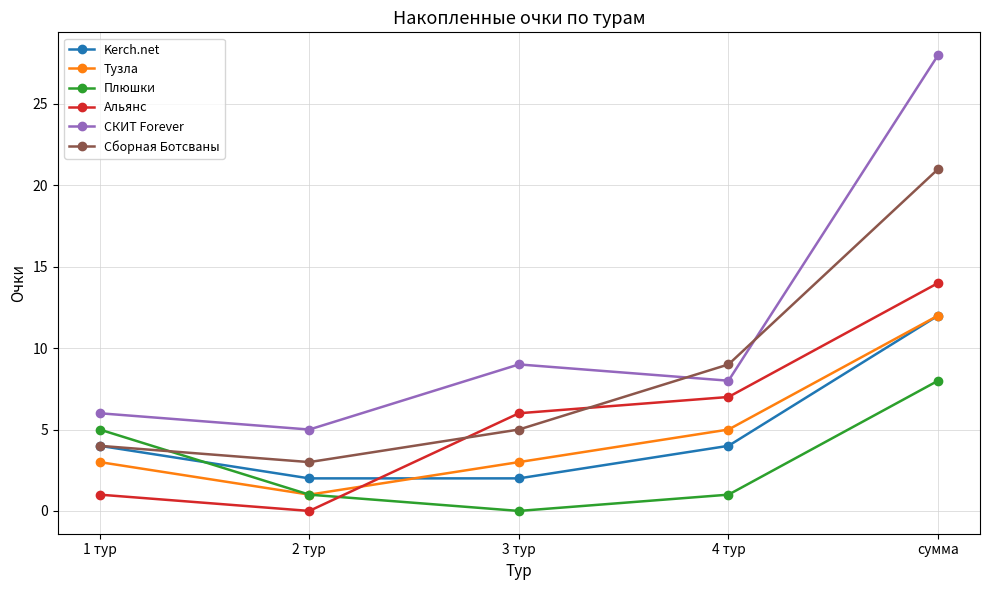

At which category does СКИТ Forever reach its first local valley?

2 тур